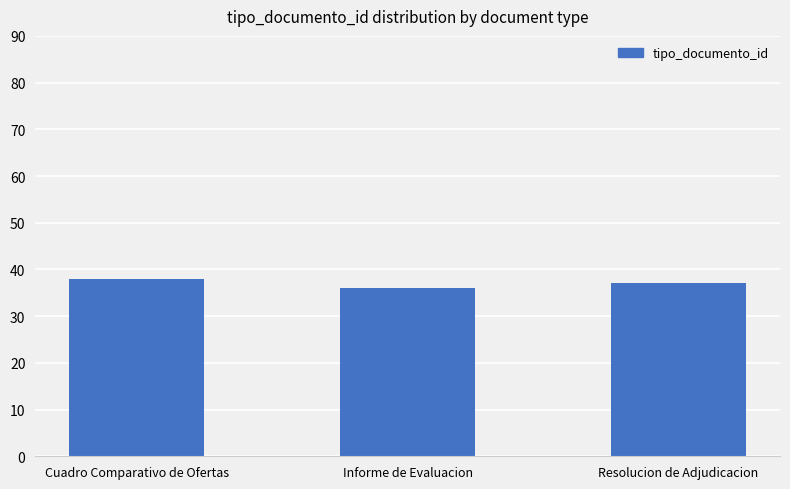

What is the change in value from Cuadro Comparativo de Ofertas to Resolucion de Adjudicacion?

-1